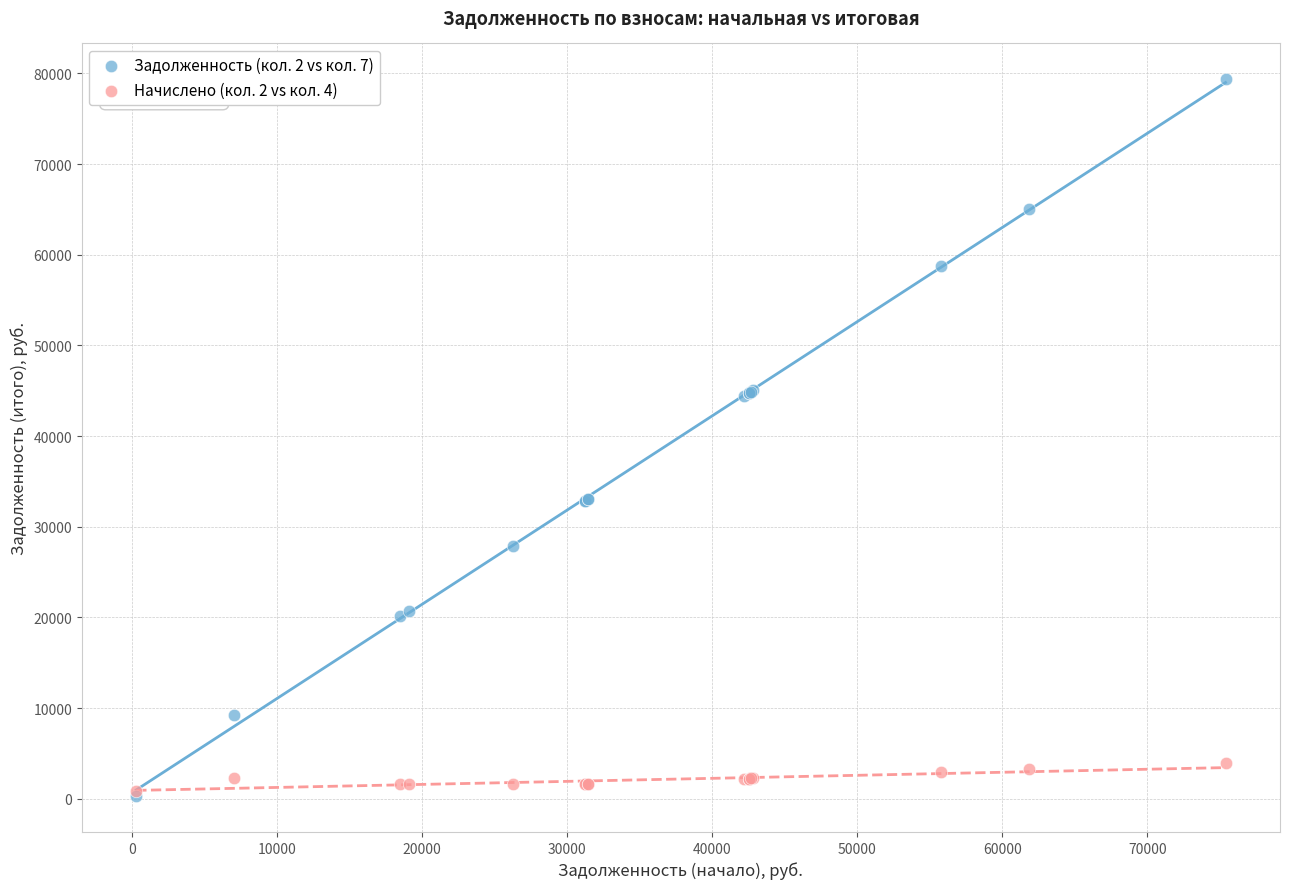

What are all the series names shown in the legend?

Задолженность (кол. 2 vs кол. 7), Начислено (кол. 2 vs кол. 4)